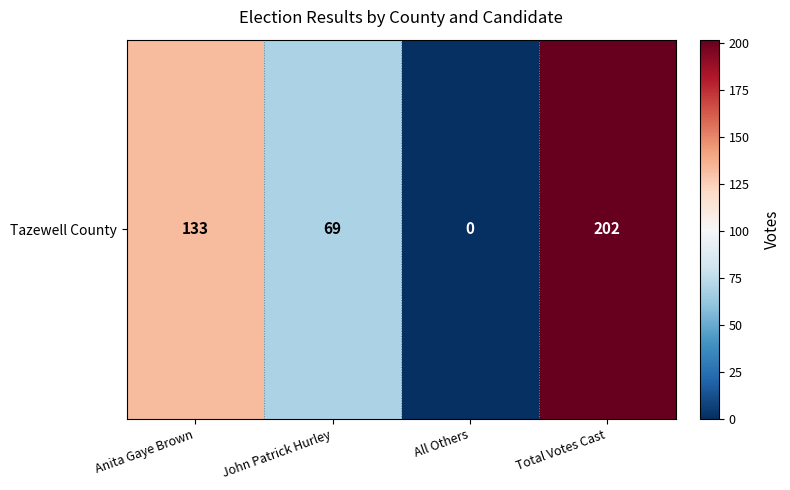

At which label is the value closest to 101?

Anita Gaye Brown